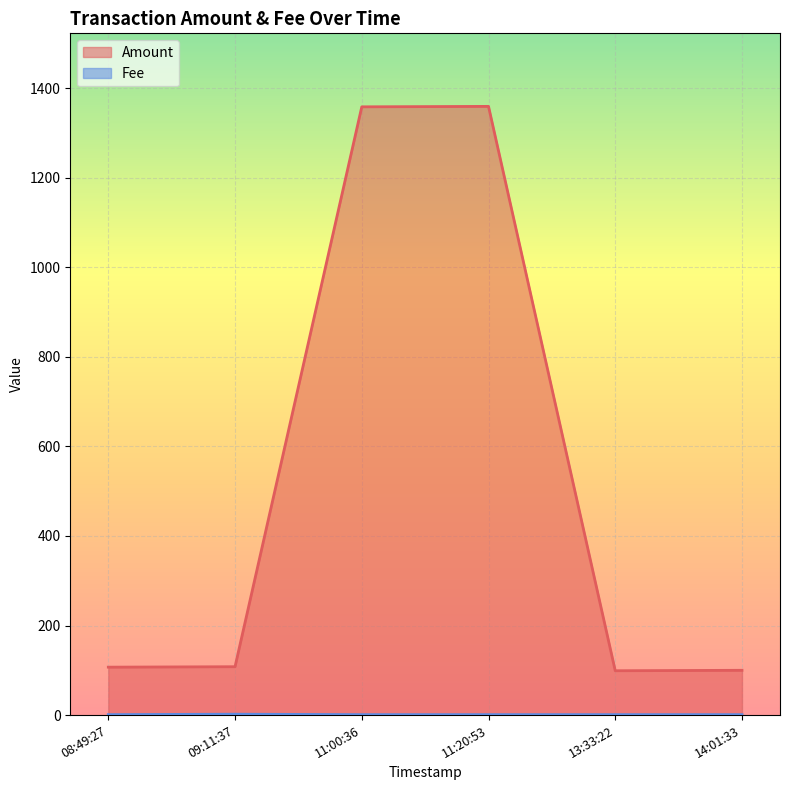

The Amount series shows 1823 at 11:00:36. True or false?

False